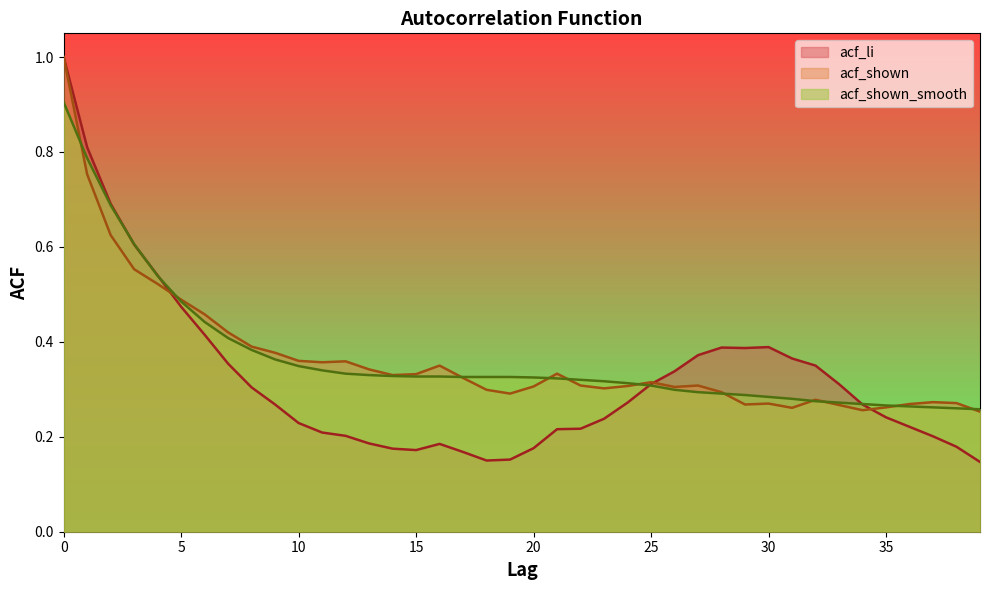

At how many categories does at least one series exceed 0?

40